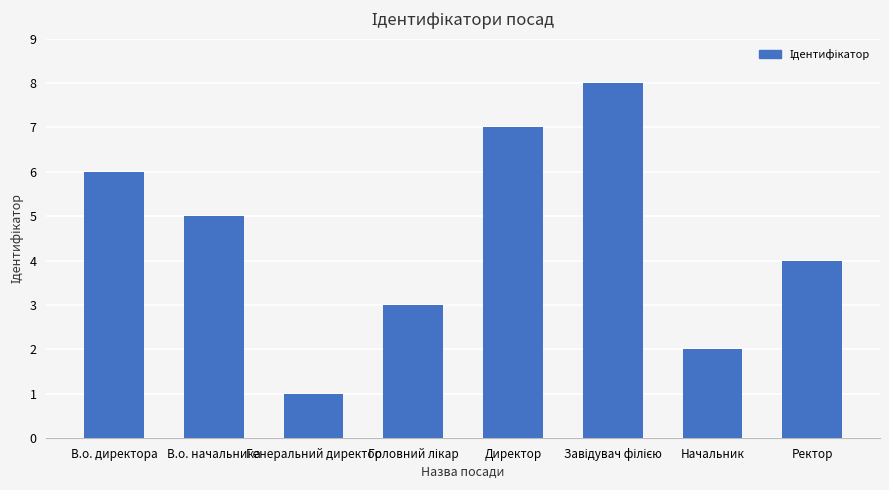

What is the label of the 4th bar from the right?

Директор